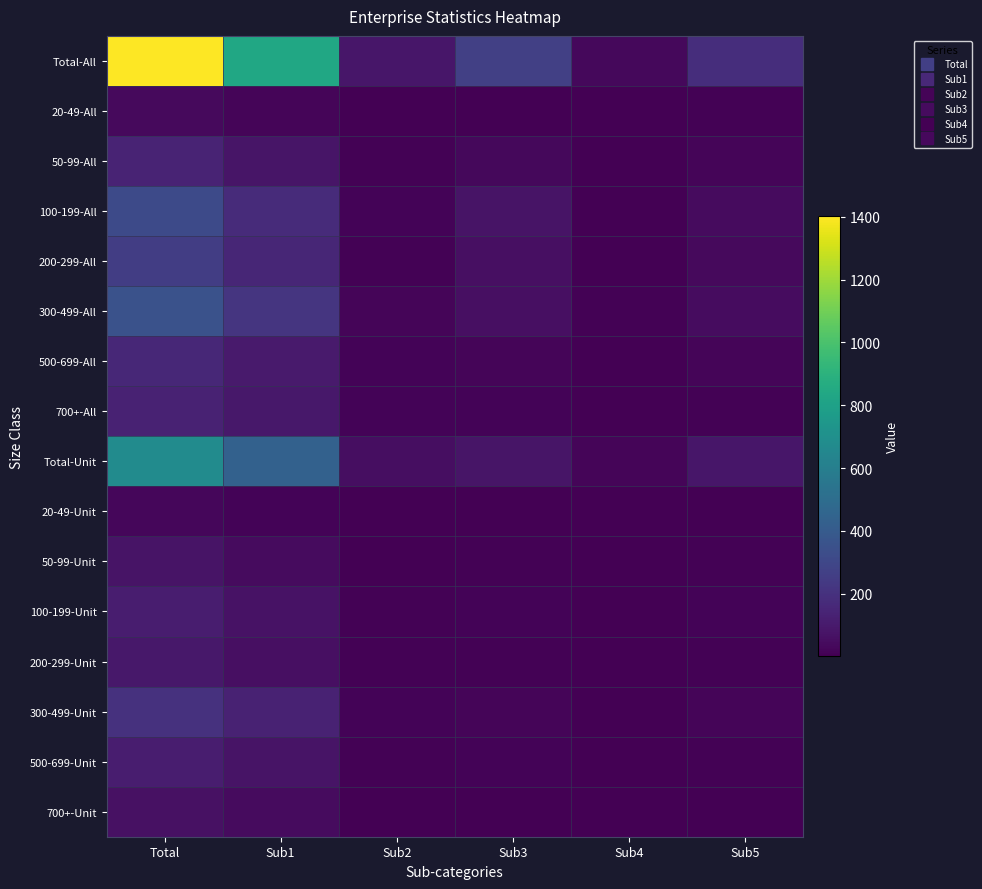

Reading left to right, list all the values displayed in this chart.

Total-All: Total=1401.3	Sub1=836.1	Sub2=84.2	Sub3=266.0	Sub4=29.3	Sub5=185.7
20-49-All: Total=36.9	Sub1=20.7	Sub2=2.2	Sub3=5.8	Sub4=1.2	Sub5=7.0
50-99-All: Total=141.4	Sub1=78.2	Sub2=7.8	Sub3=31.1	Sub4=3.0	Sub5=21.2
100-199-All: Total=316.9	Sub1=174.9	Sub2=16.8	Sub3=76.6	Sub4=5.2	Sub5=43.3
200-299-All: Total=257.8	Sub1=148.9	Sub2=11.9	Sub3=57.2	Sub4=4.1	Sub5=35.6
300-499-All: Total=351.9	Sub1=215.7	Sub2=20.3	Sub3=58.7	Sub4=7.5	Sub5=49.7
500-699-All: Total=158.9	Sub1=103.6	Sub2=13.0	Sub3=20.1	Sub4=4.1	Sub5=18.1
700+-All: Total=137.6	Sub1=94.0	Sub2=12.2	Sub3=16.4	Sub4=4.1	Sub5=10.8
Total-Unit: Total=677.4	Sub1=438.5	Sub2=50.8	Sub3=82.1	Sub4=22.0	Sub5=84.1
20-49-Unit: Total=26.2	Sub1=15.2	Sub2=1.4	Sub3=3.2	Sub4=1.2	Sub5=5.2
50-99-Unit: Total=72.4	Sub1=44.3	Sub2=4.4	Sub3=11.2	Sub4=2.3	Sub5=10.2
100-199-Unit: Total=112.2	Sub1=68.4	Sub2=7.7	Sub3=16.6	Sub4=3.5	Sub5=16.1
200-299-Unit: Total=93.1	Sub1=60.1	Sub2=6.8	Sub3=11.7	Sub4=3.2	Sub5=11.4
300-499-Unit: Total=198.9	Sub1=132.6	Sub2=15.4	Sub3=21.3	Sub4=6.5	Sub5=23.0
500-699-Unit: Total=111.7	Sub1=74.4	Sub2=9.6	Sub3=12.2	Sub4=3.4	Sub5=12.1
700+-Unit: Total=62.9	Sub1=43.5	Sub2=5.5	Sub3=5.9	Sub4=1.8	Sub5=6.2